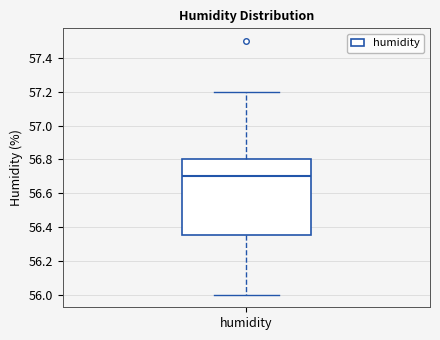

Read this box plot against the y-axis: the position of the median line, the range covered by the box, and the ends of both whiskers. The values are not printed on the chart, so give them approximately, as read against the axis.

median 56.70, box 56.36 to 56.80, whiskers 56.00 to 57.20